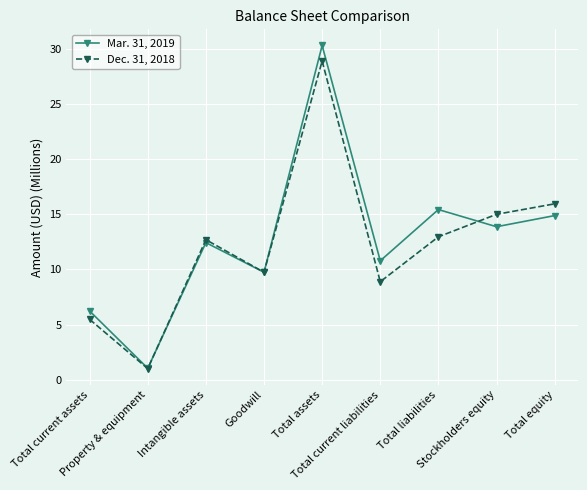

Rank the series at Total current liabilities from lowest to highest value.

Dec. 31, 2018, Mar. 31, 2019